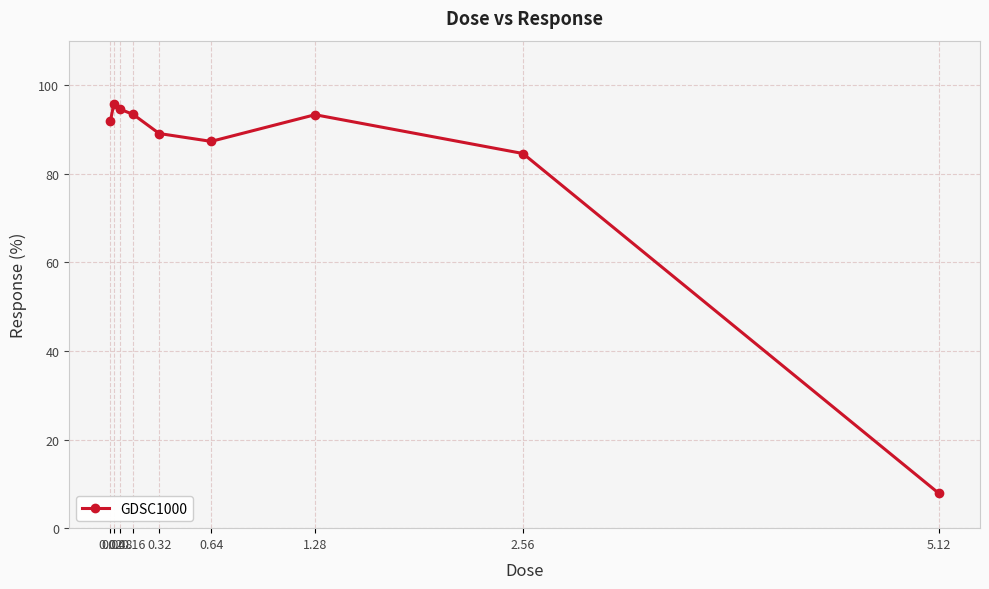

What is the difference between the maximum and second lowest values?

11.1